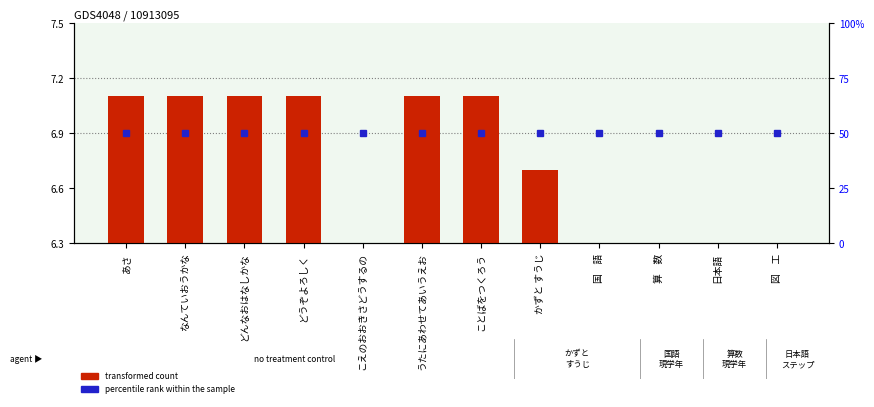

How many bars are there in each group?

2